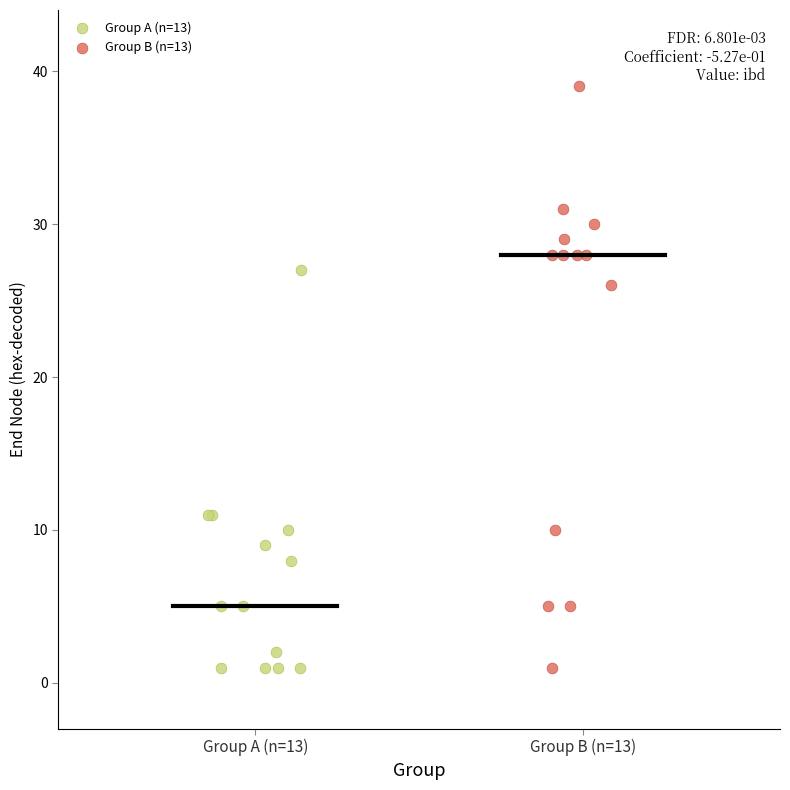

Which series reaches the maximum Y coordinate?

Group B (n=13)